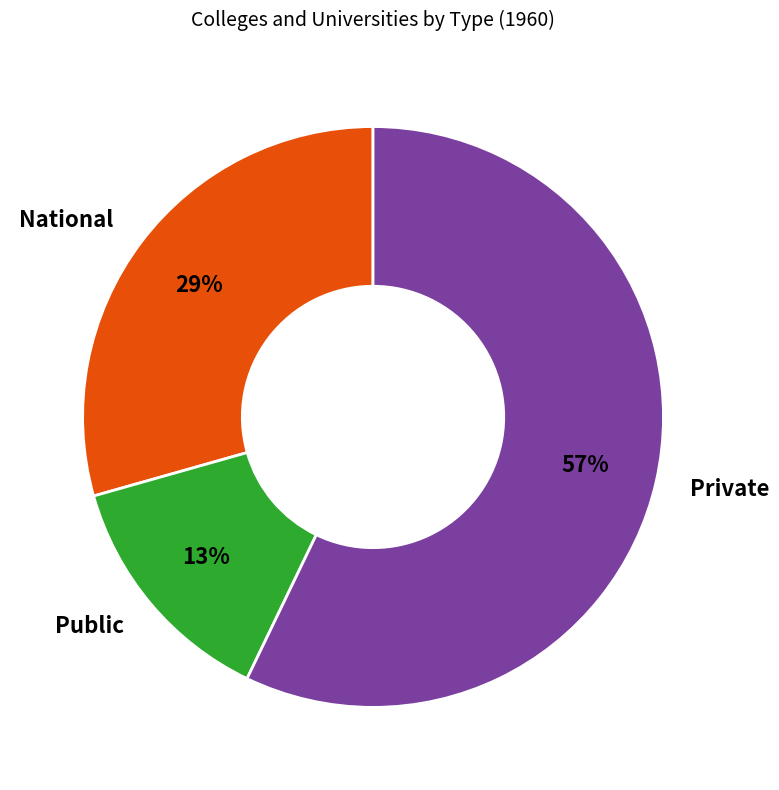

To the nearest percent, what is the difference between the Private and Public slice percentages?

44%